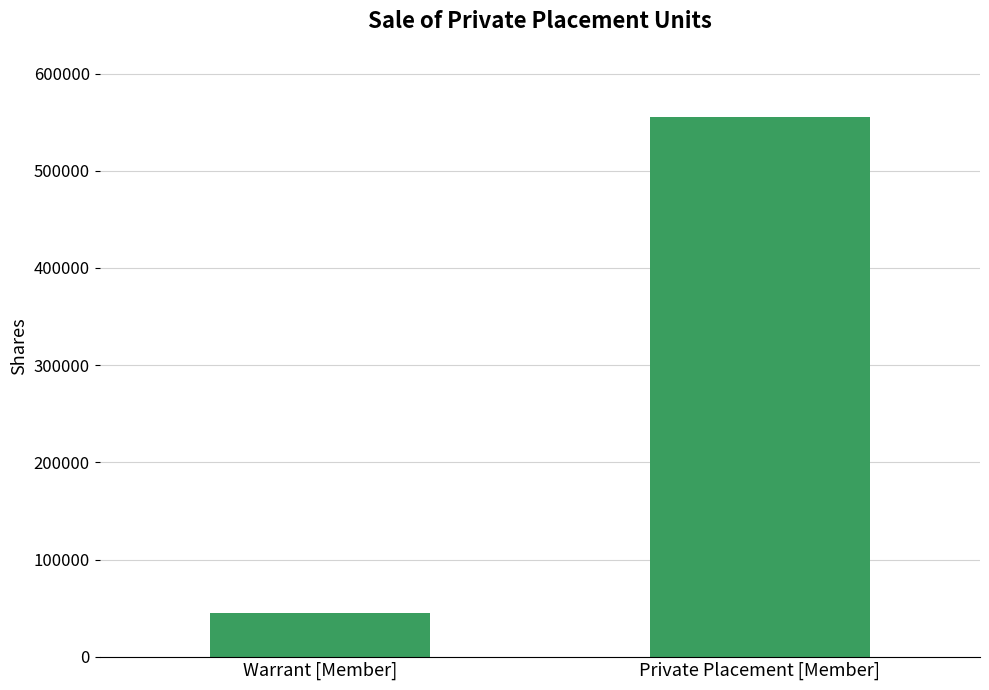

What is the average value?

300000